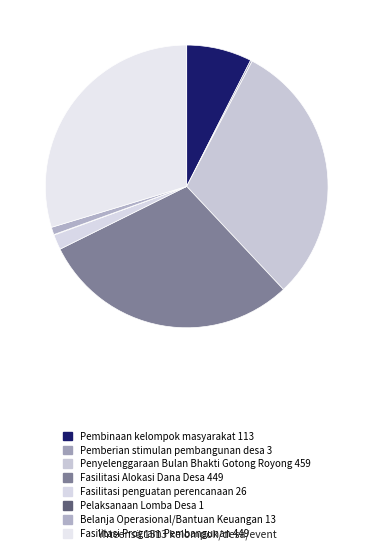

What is the change in value from Pembinaan kelompok masyarakat to Pelaksanaan Lomba Desa?

-112